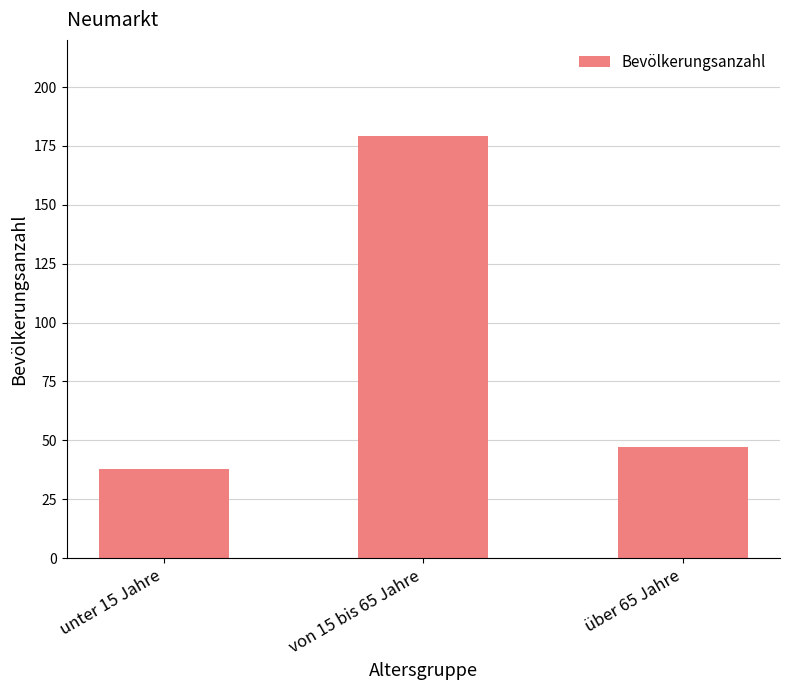

Which has a higher value, über 65 Jahre or von 15 bis 65 Jahre?

von 15 bis 65 Jahre